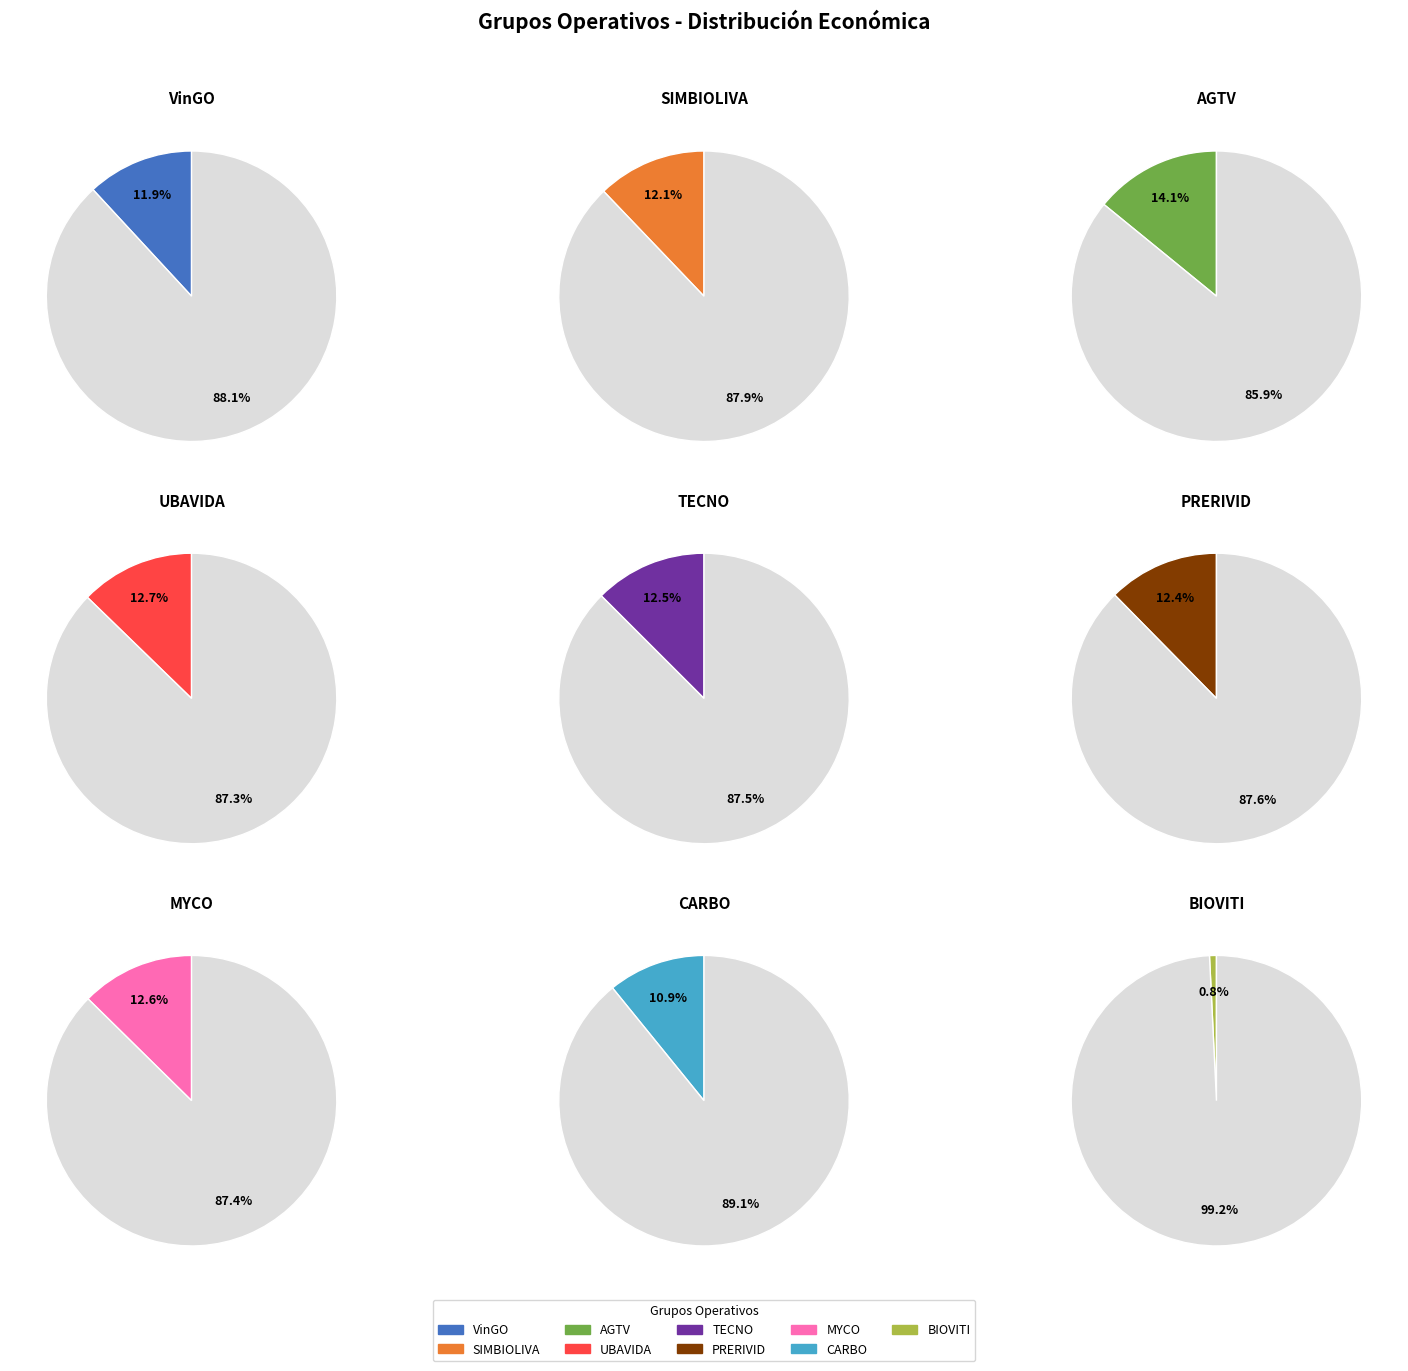

Count the number of slices in the pie.

9